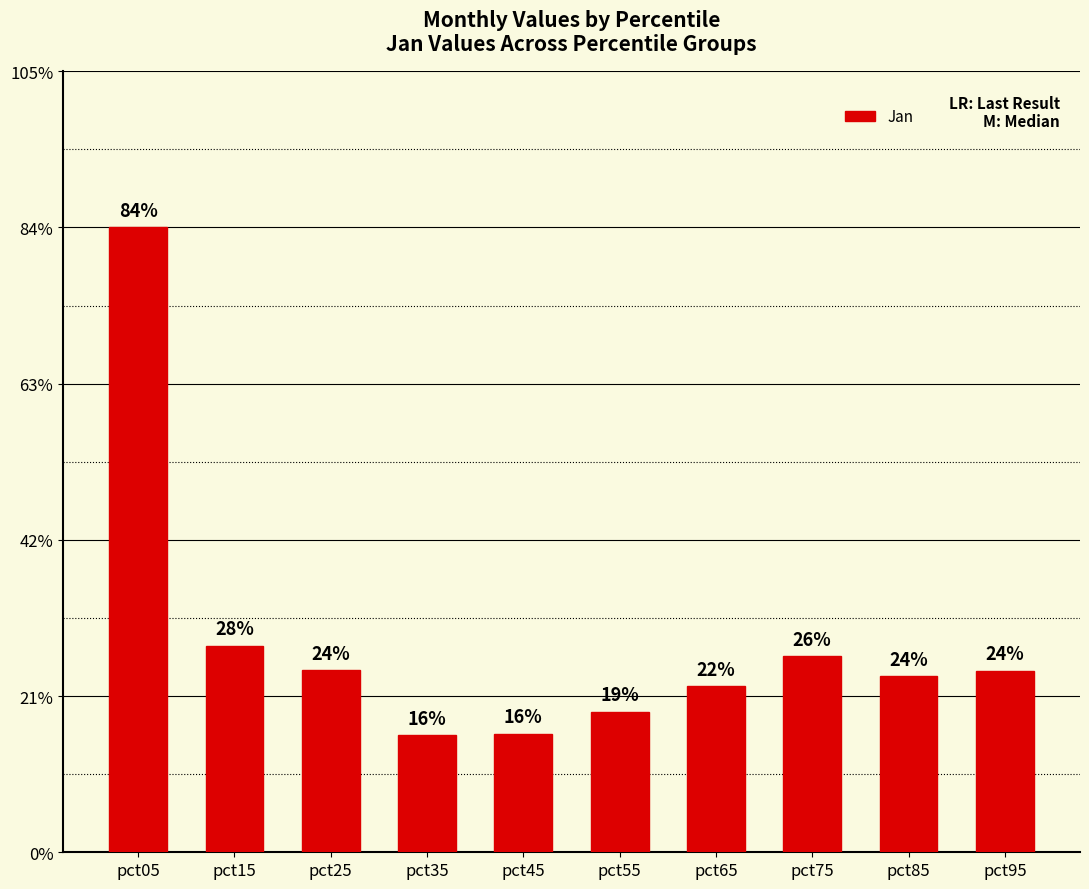

Which label corresponds to the largest value in the chart?

pct05